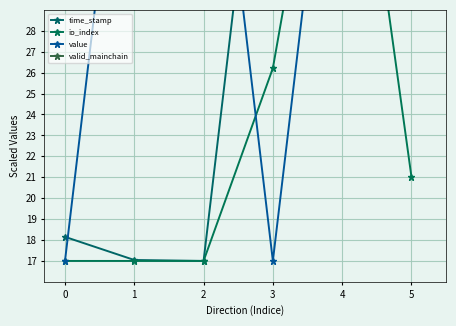

Rank the series by their maximum value, from highest to lowest.

time_stamp, io_index, value, valid_mainchain